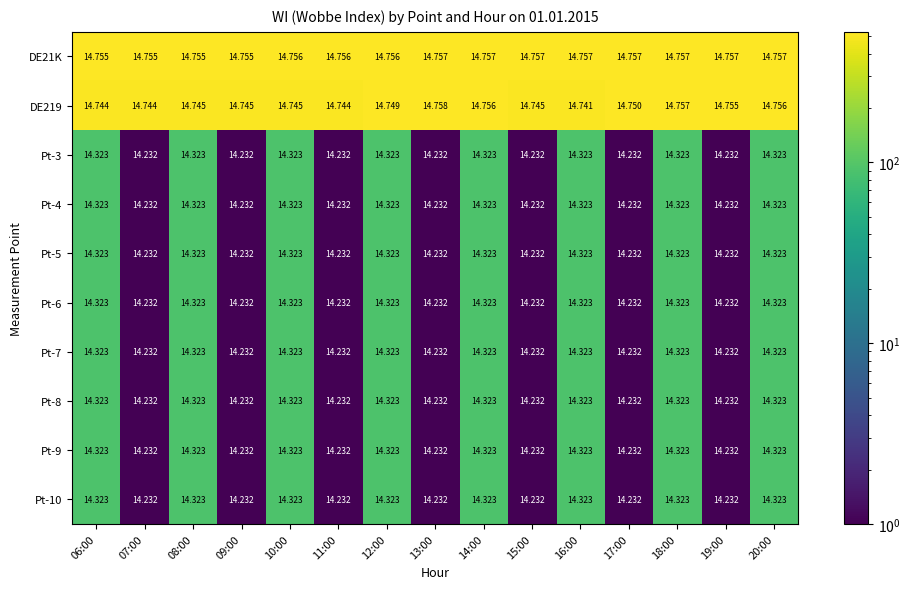

Is the value of Pt-8 at 06:00 greater than the value of Pt-5 at 07:00?

Yes